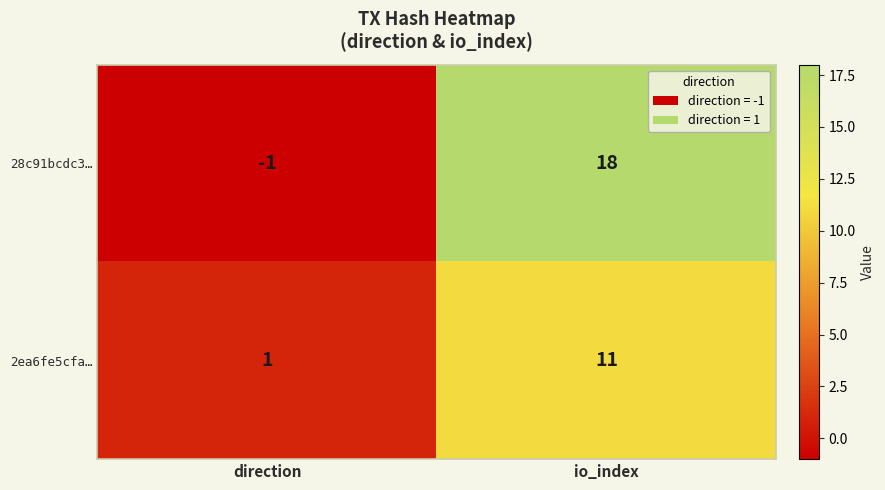

At which category is the sum across all series the highest?

io_index